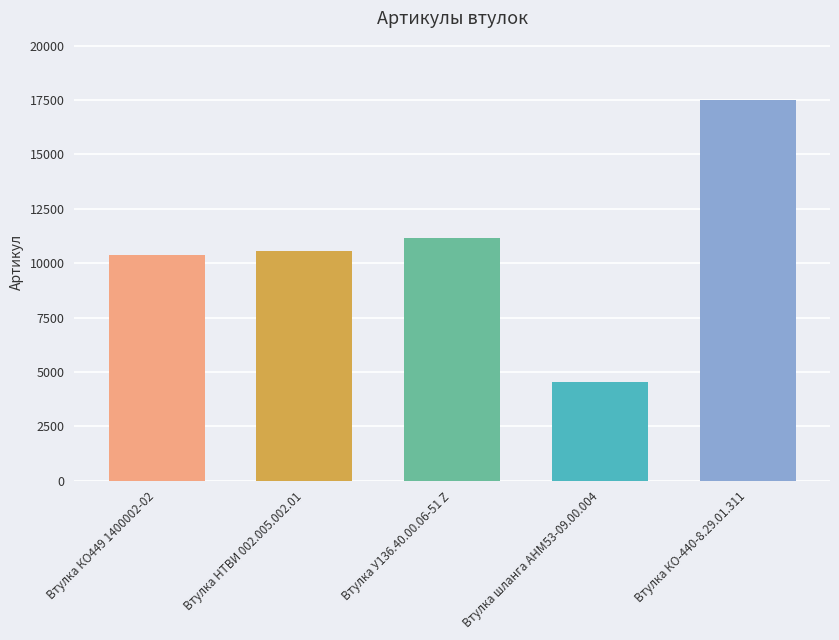

The value at Втулка НТВИ 002.005.002.01 is 10573. True or false?

True